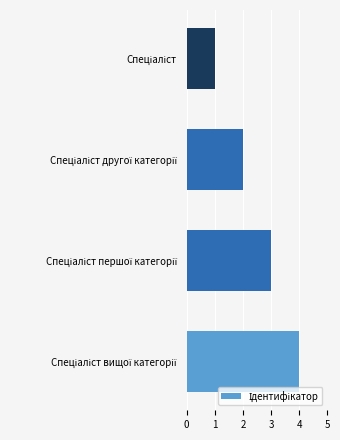

How many values are below 3?

2